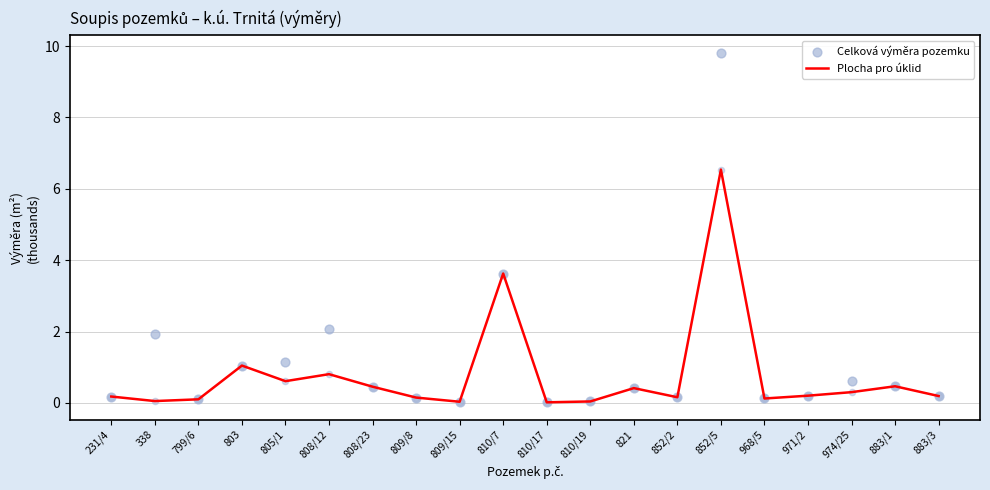

Which series contains the highest Y value?

Celková výměra pozemku